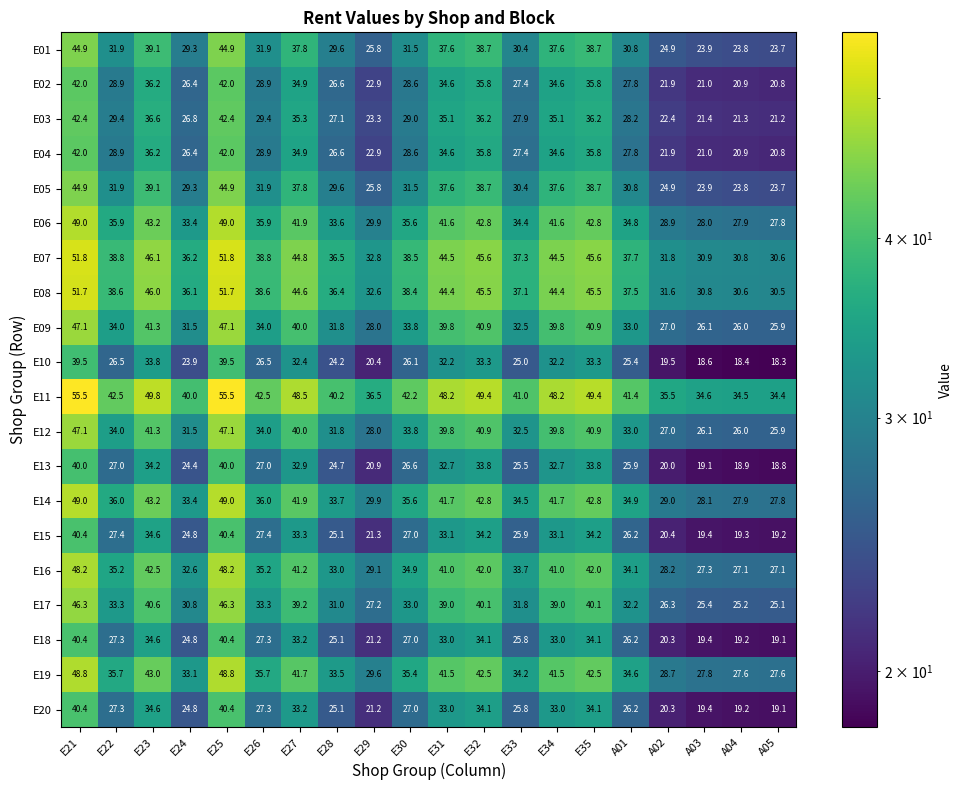

What is the spread (max minus min) of values at E26?

16.0